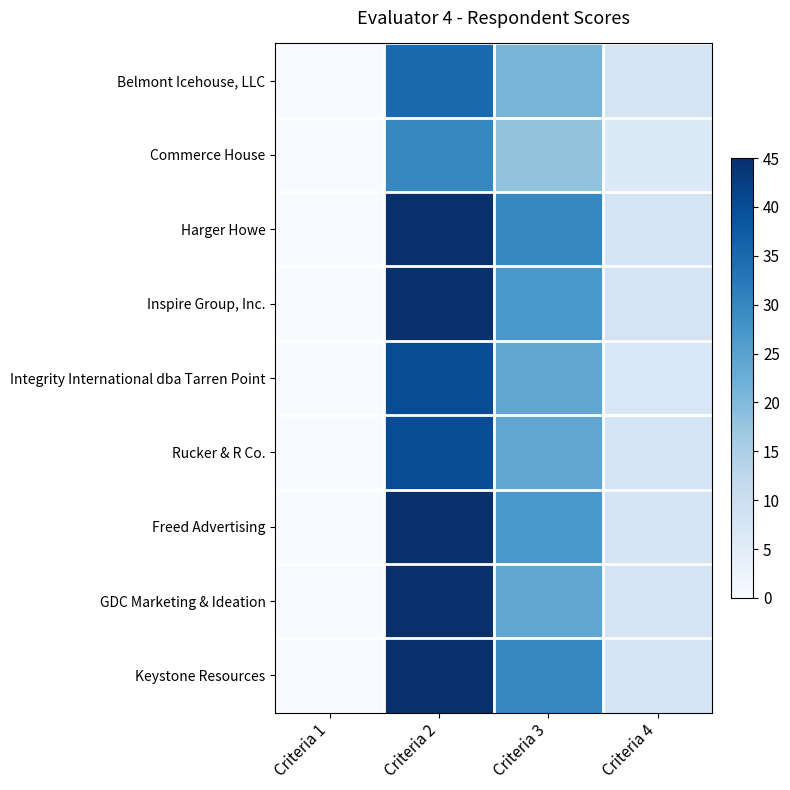

Reading left to right, transcribe all the data shown in this chart.

Belmont Icehouse, LLC: Criteria 1=0	Criteria 2=35	Criteria 3=21	Criteria 4=8
Commerce House: Criteria 1=0	Criteria 2=30	Criteria 3=18	Criteria 4=6
Harger Howe: Criteria 1=0	Criteria 2=45	Criteria 3=30	Criteria 4=8
Inspire Group, Inc.: Criteria 1=0	Criteria 2=45	Criteria 3=27	Criteria 4=8
Integrity International dba Tarren Point: Criteria 1=0	Criteria 2=40	Criteria 3=24	Criteria 4=7
Rucker & R Co.: Criteria 1=0	Criteria 2=40	Criteria 3=24	Criteria 4=8
Freed Advertising: Criteria 1=0	Criteria 2=45	Criteria 3=27	Criteria 4=8
GDC Marketing & Ideation: Criteria 1=0	Criteria 2=45	Criteria 3=24	Criteria 4=8
Keystone Resources: Criteria 1=0	Criteria 2=45	Criteria 3=30	Criteria 4=8